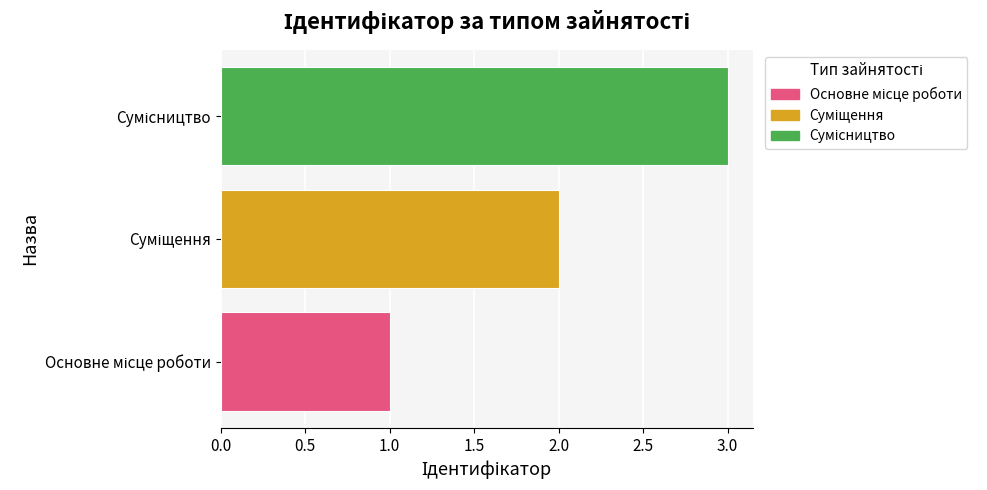

What is the difference between the maximum and minimum values?

2